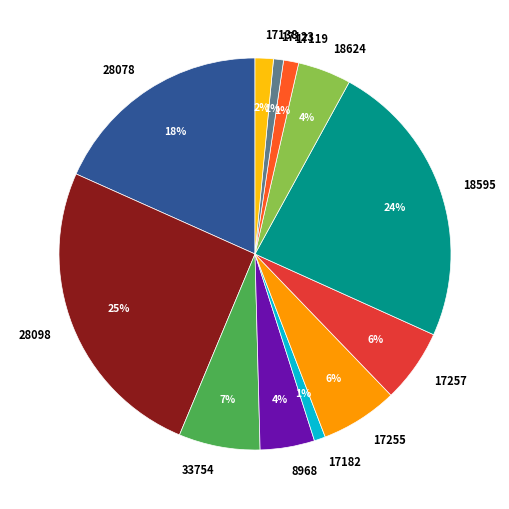

Which has a higher value, 8968 or 17255?

17255